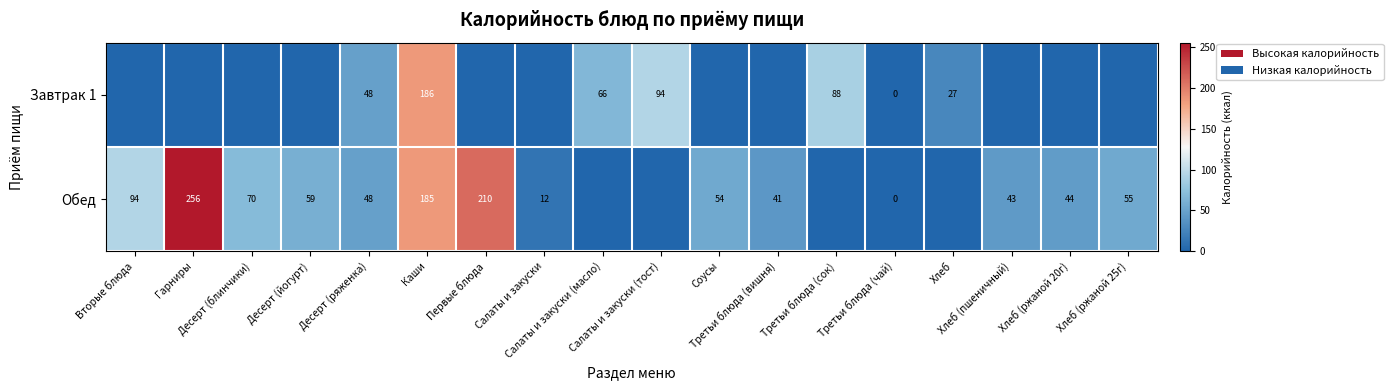

Between Хлеб (ржаной 20г) and Десерт (йогурт), which is larger?

Хлеб (ржаной 20г)